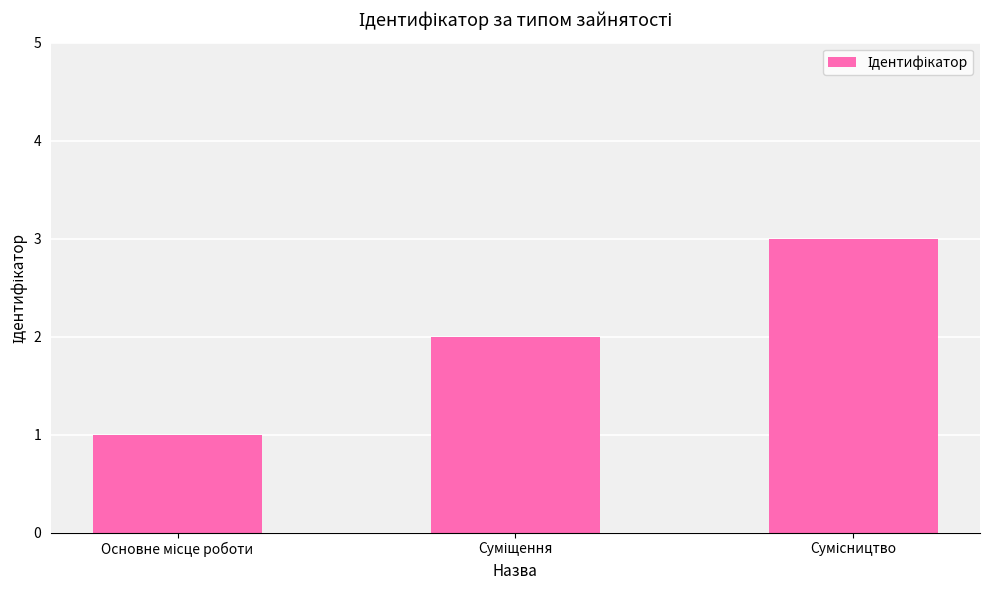

What is the sum of all values?

6